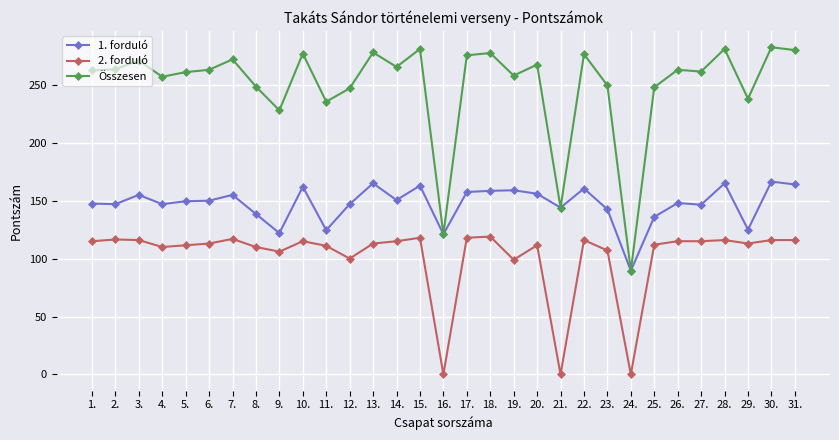

Does the chart display data point markers on the line(s)?

Yes